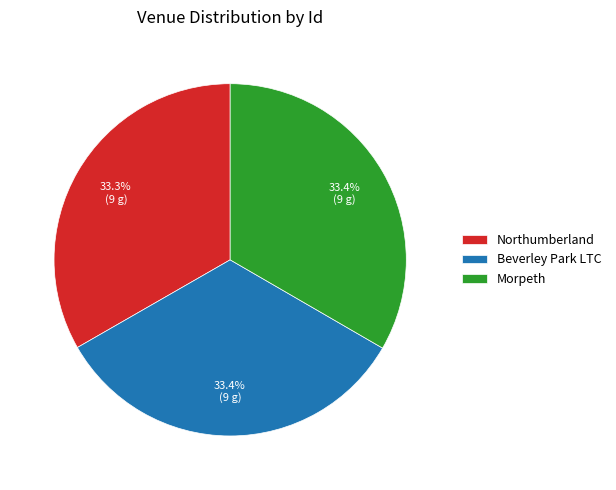

Is there any slice that represents more than half of the pie?

No